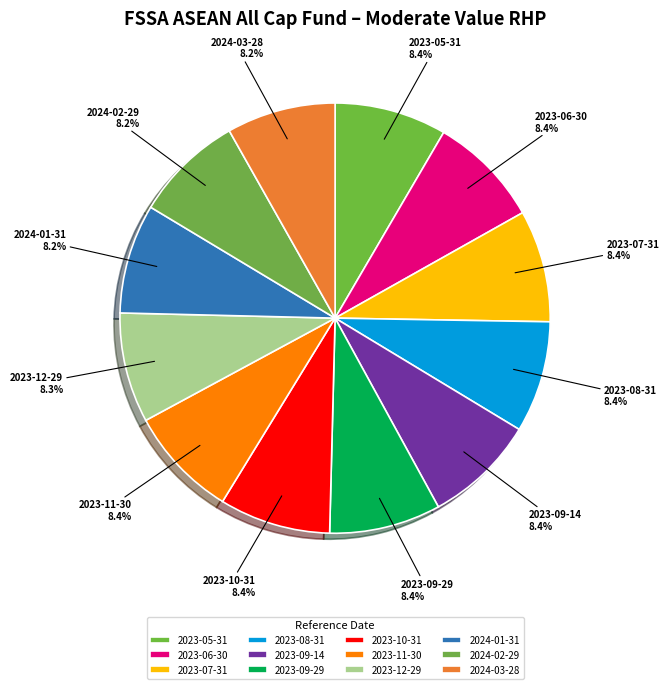

Count the number of slices in the pie.

12